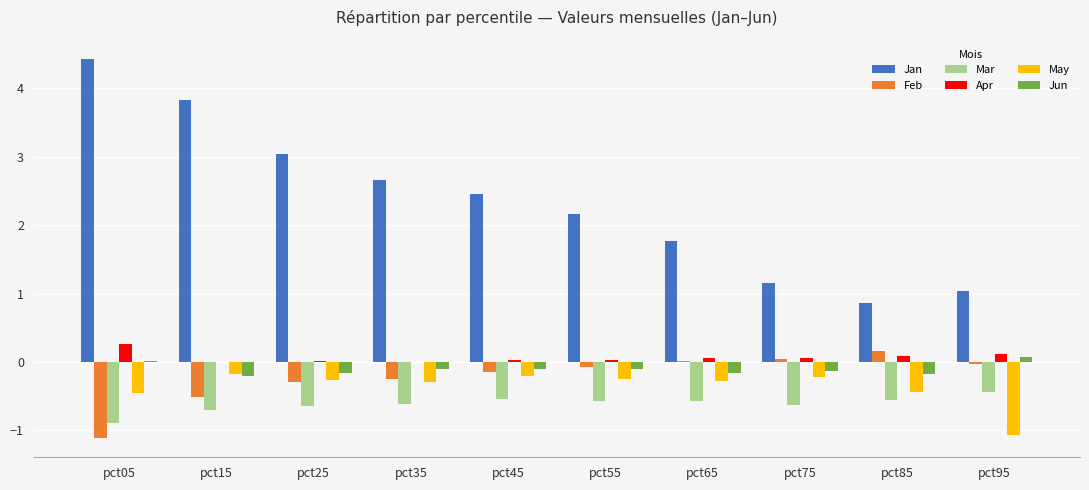

Which series has the largest range (max minus min)?

Jan